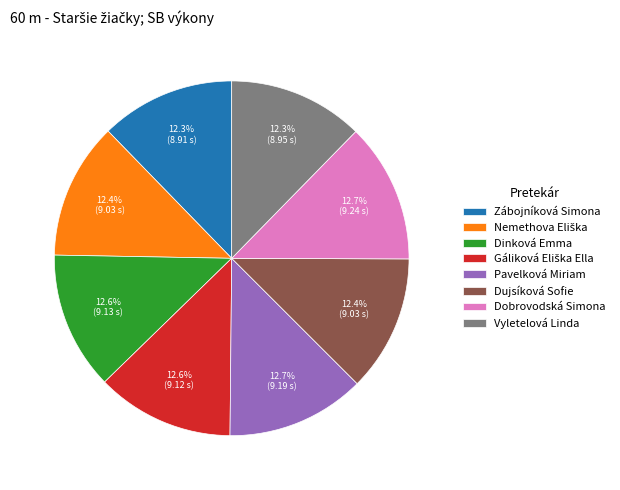

Count the number of slices in the pie.

8